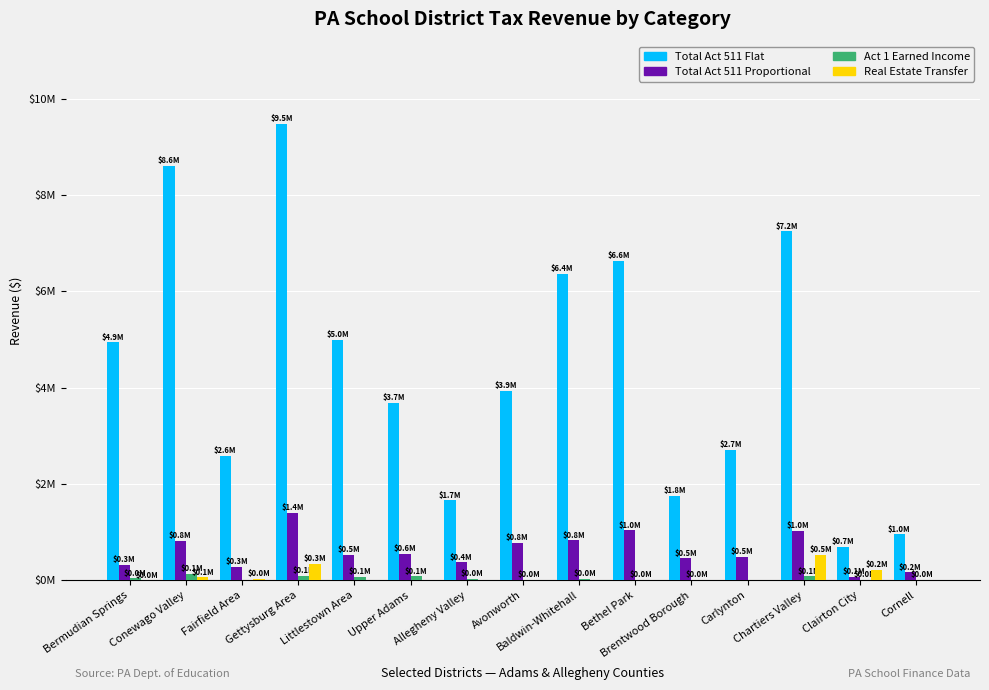

Reading left to right, what are all the values shown in this chart?

Total Act 511 Flat: Bermudian Springs=4942907.9	Conewago Valley=8609023.5	Fairfield Area=2590661.8	Gettysburg Area=9476888.9	Littlestown Area=4986962.2	Upper Adams=3680289.6	Allegheny Valley=1661574.3	Avonworth=3931709.8	Baldwin-Whitehall=6357492.9	Bethel Park=6629397.8	Brentwood Borough=1755045.2	Carlynton=2716108.1	Chartiers Valley=7247128.7	Clairton City=694897.3	Cornell=952785.0
Total Act 511 Proportional: Bermudian Springs=328643.0	Conewago Valley=826381.2	Fairfield Area=284604.2	Gettysburg Area=1403829.9	Littlestown Area=522937.9	Upper Adams=553556.1	Allegheny Valley=373045.8	Avonworth=781094.9	Baldwin-Whitehall=830055.6	Bethel Park=1037955.6	Brentwood Borough=455118.5	Carlynton=486950.5	Chartiers Valley=1035476.7	Clairton City=69711.7	Cornell=164153.0
Act 1 Earned Income: Bermudian Springs=41263.6	Conewago Valley=136834.6	Fairfield Area=0.0	Gettysburg Area=94802.6	Littlestown Area=74157.8	Upper Adams=84154.6	Allegheny Valley=32737.4	Avonworth=15749.1	Baldwin-Whitehall=36711.0	Bethel Park=4000.0	Brentwood Borough=12398.7	Carlynton=0.0	Chartiers Valley=85747.5	Clairton City=9933.0	Cornell=15730.0
Real Estate Transfer: Bermudian Springs=72.0	Conewago Valley=61883.5	Fairfield Area=29375.8	Gettysburg Area=335881.0	Littlestown Area=0.0	Upper Adams=0.0	Allegheny Valley=0.0	Avonworth=0.0	Baldwin-Whitehall=0.0	Bethel Park=0.0	Brentwood Borough=0.0	Carlynton=0.0	Chartiers Valley=530531.5	Clairton City=211760.0	Cornell=0.0